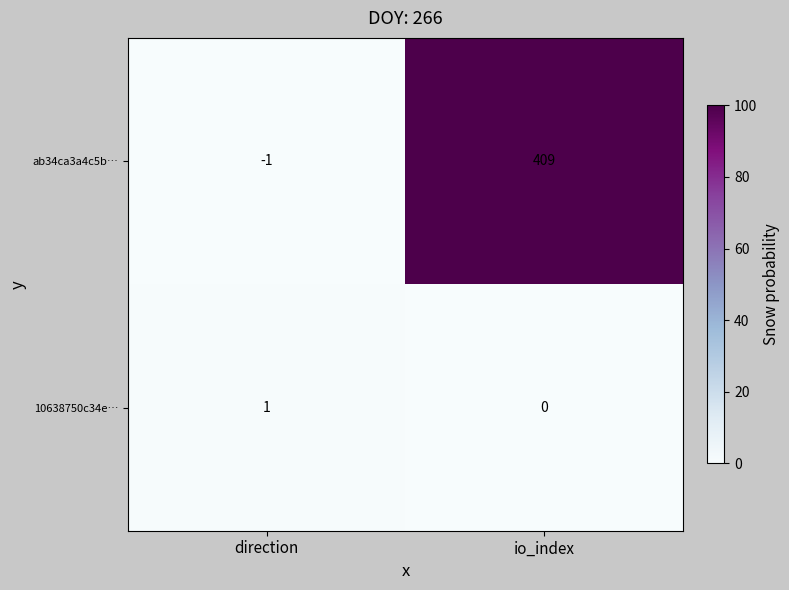

The value of 10638750c34e… at direction is 2. True or false?

False